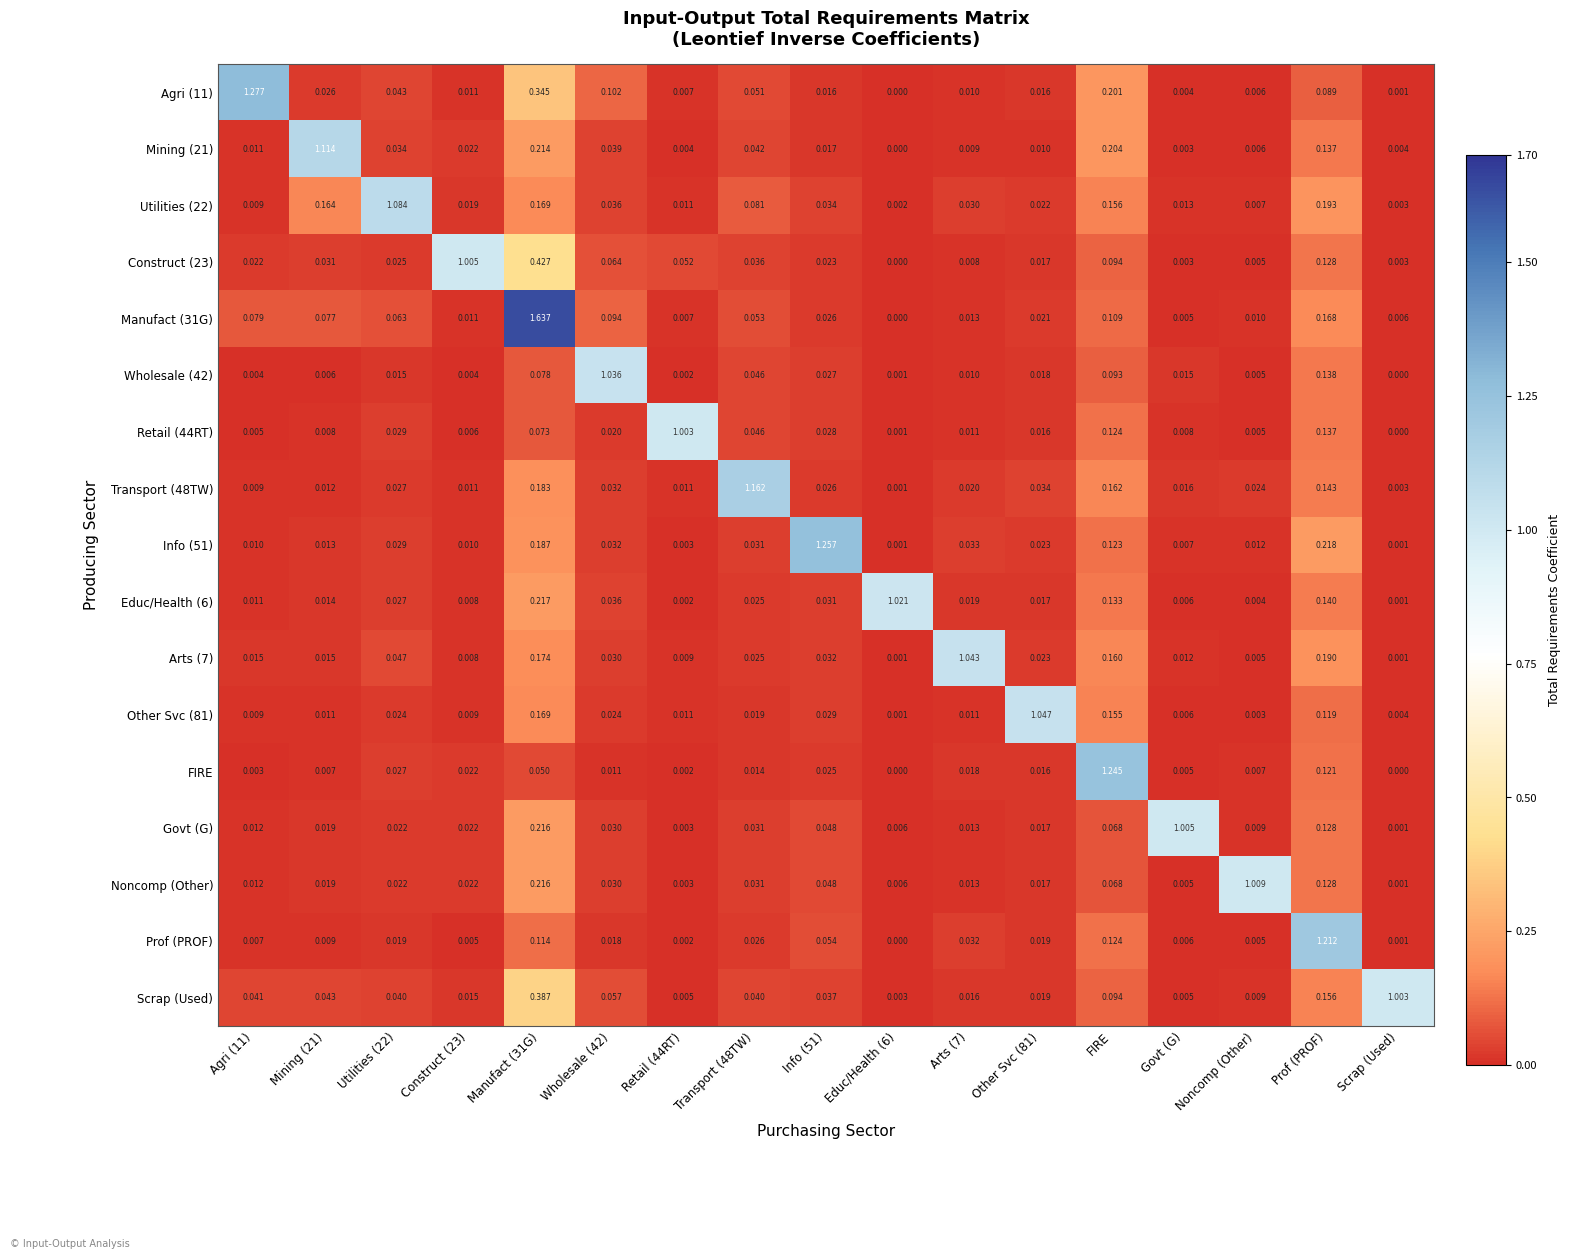

Which category has the lowest value in the Govt (G) series?

Scrap (Used)